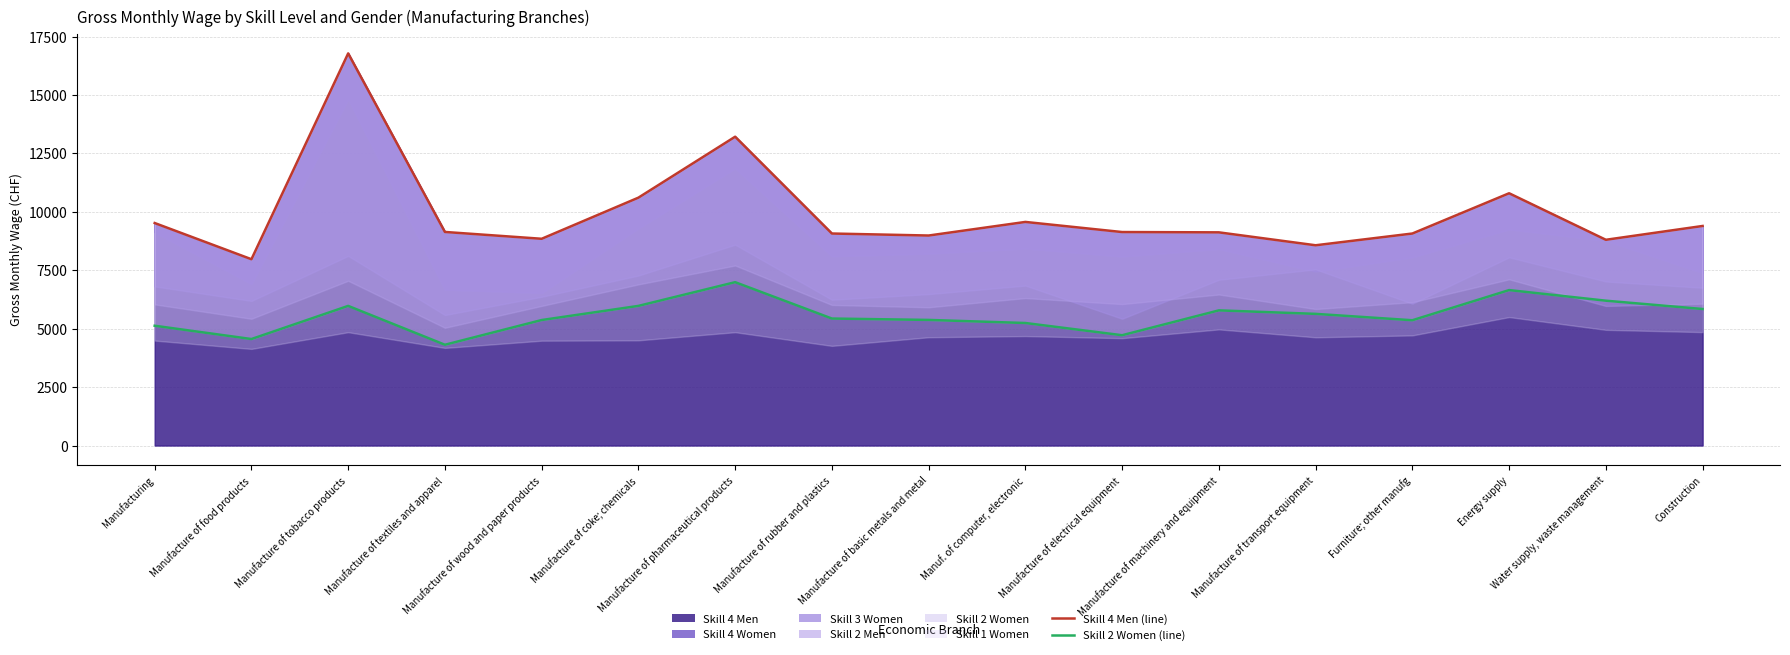

Which series has the widest spread of values?

Skill 4 Men (line)